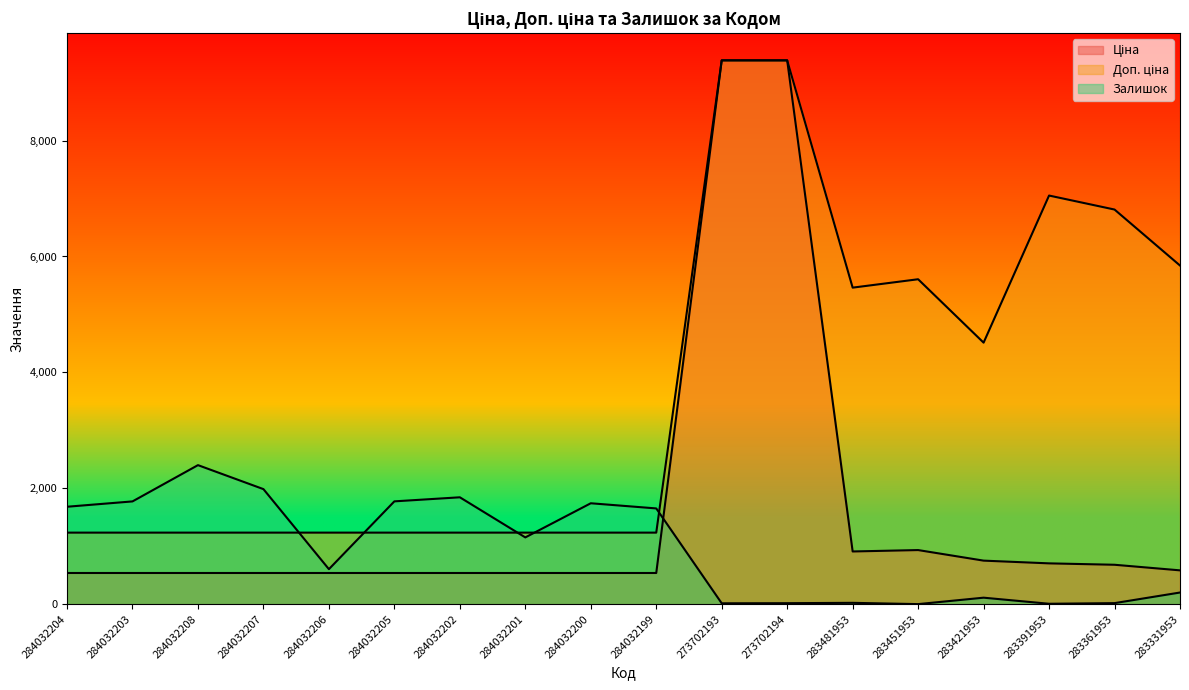

Which series changed the most between 273702193 and 283391953?

Ціна